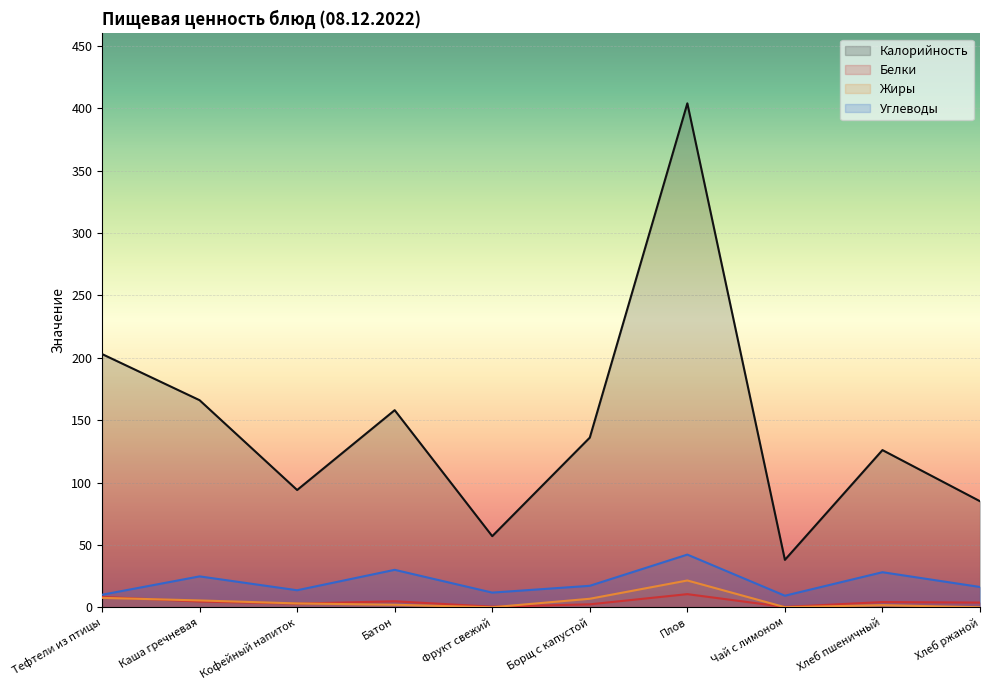

How many data points in Калорийность are less than 136?

5